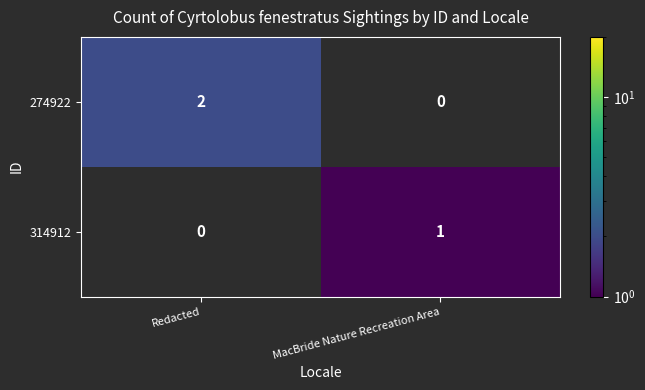

Reading left to right, extract all data points from this chart.

274922: Redacted=2	MacBride Nature Recreation Area=0
314912: Redacted=0	MacBride Nature Recreation Area=1